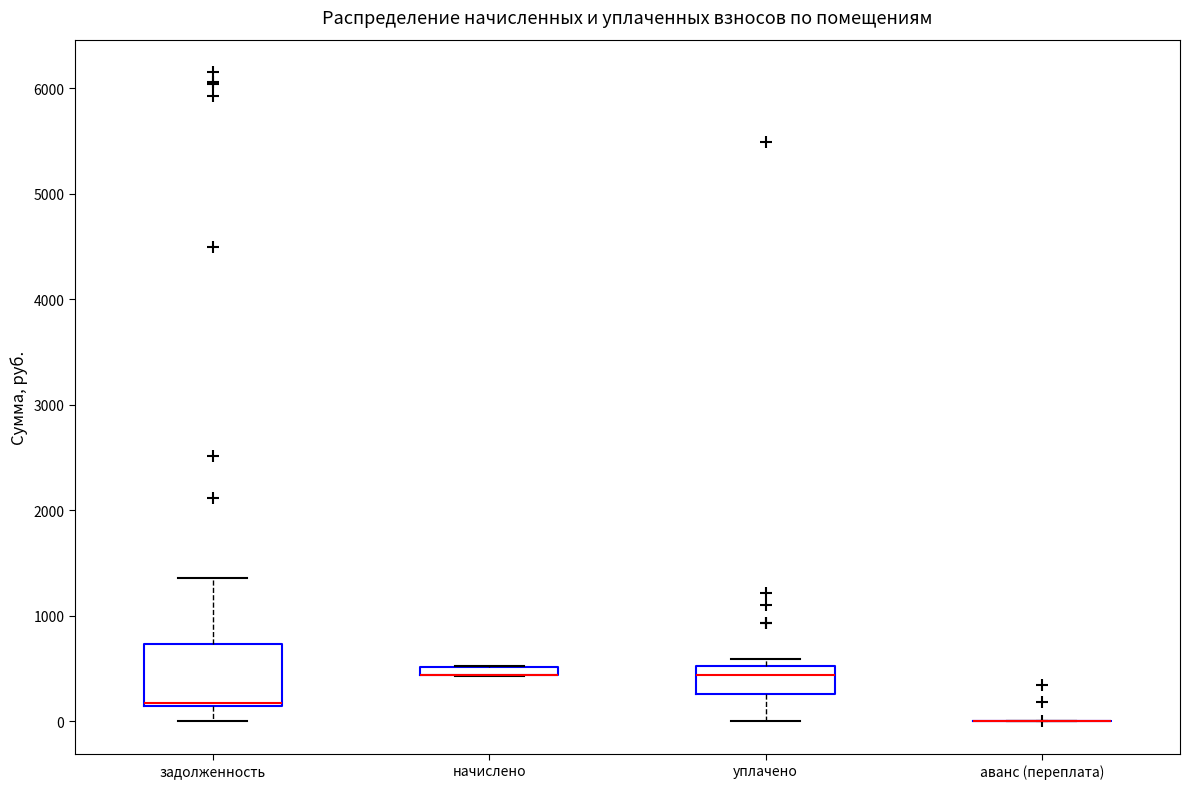

Where is the lower edge of the box for начислено on the y-axis? The values are not printed on the chart, so give them approximately, as read against the axis.

400